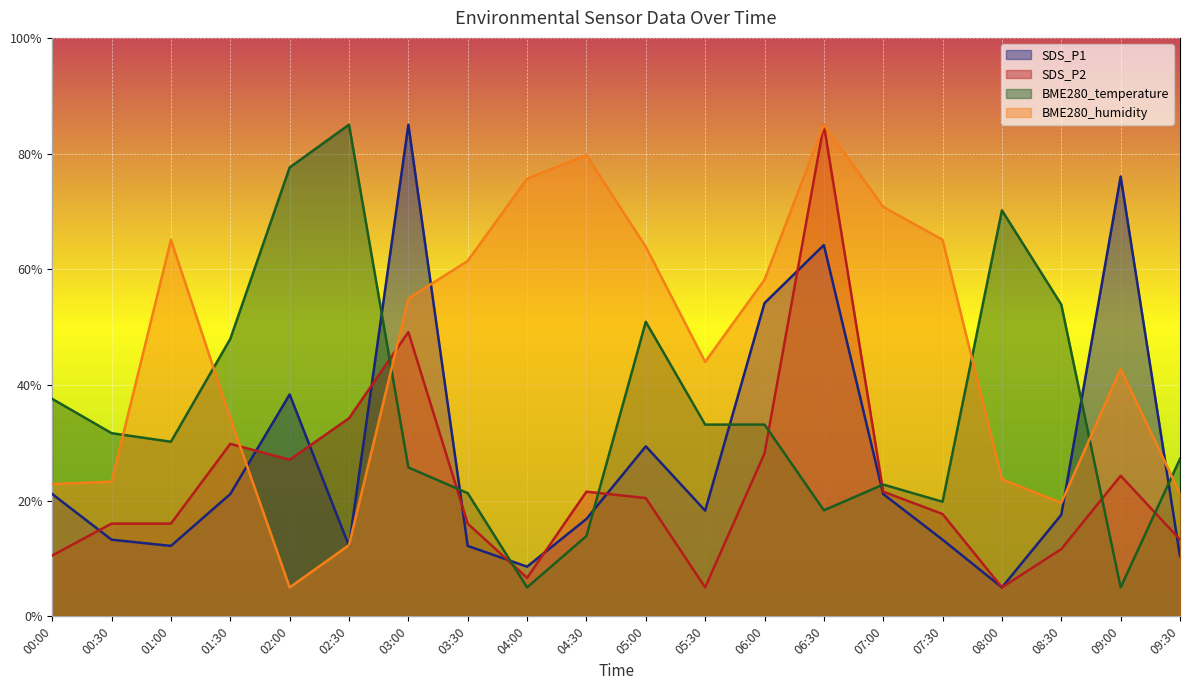

How many categories are shown in the chart?

20